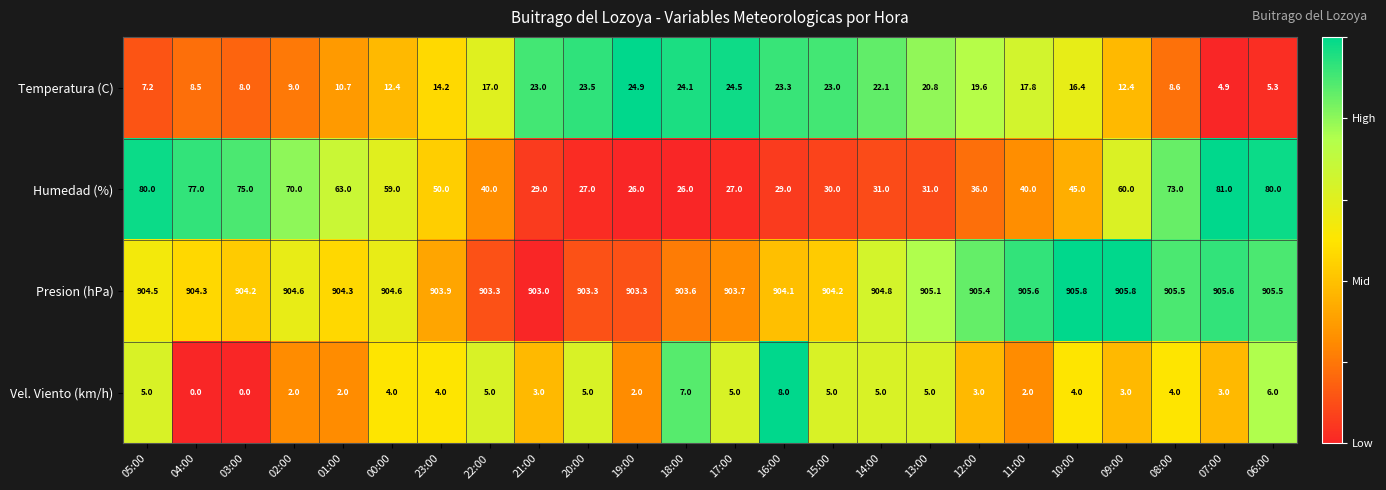

What is the difference between the maximum and minimum values in the Temperatura (C) series?

20.0